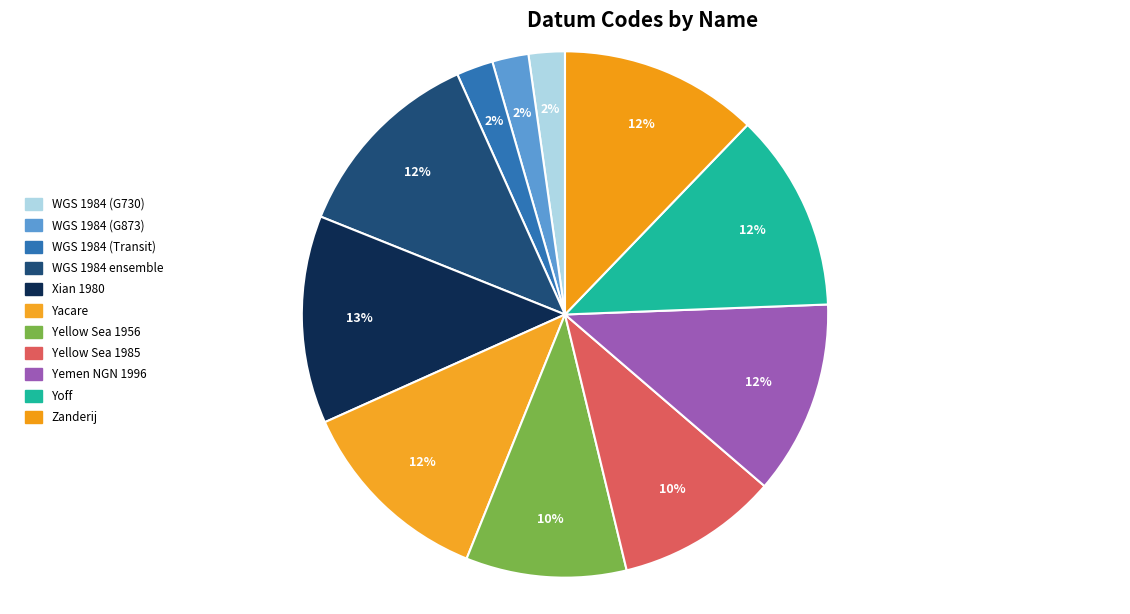

Count the number of slices in the pie.

11